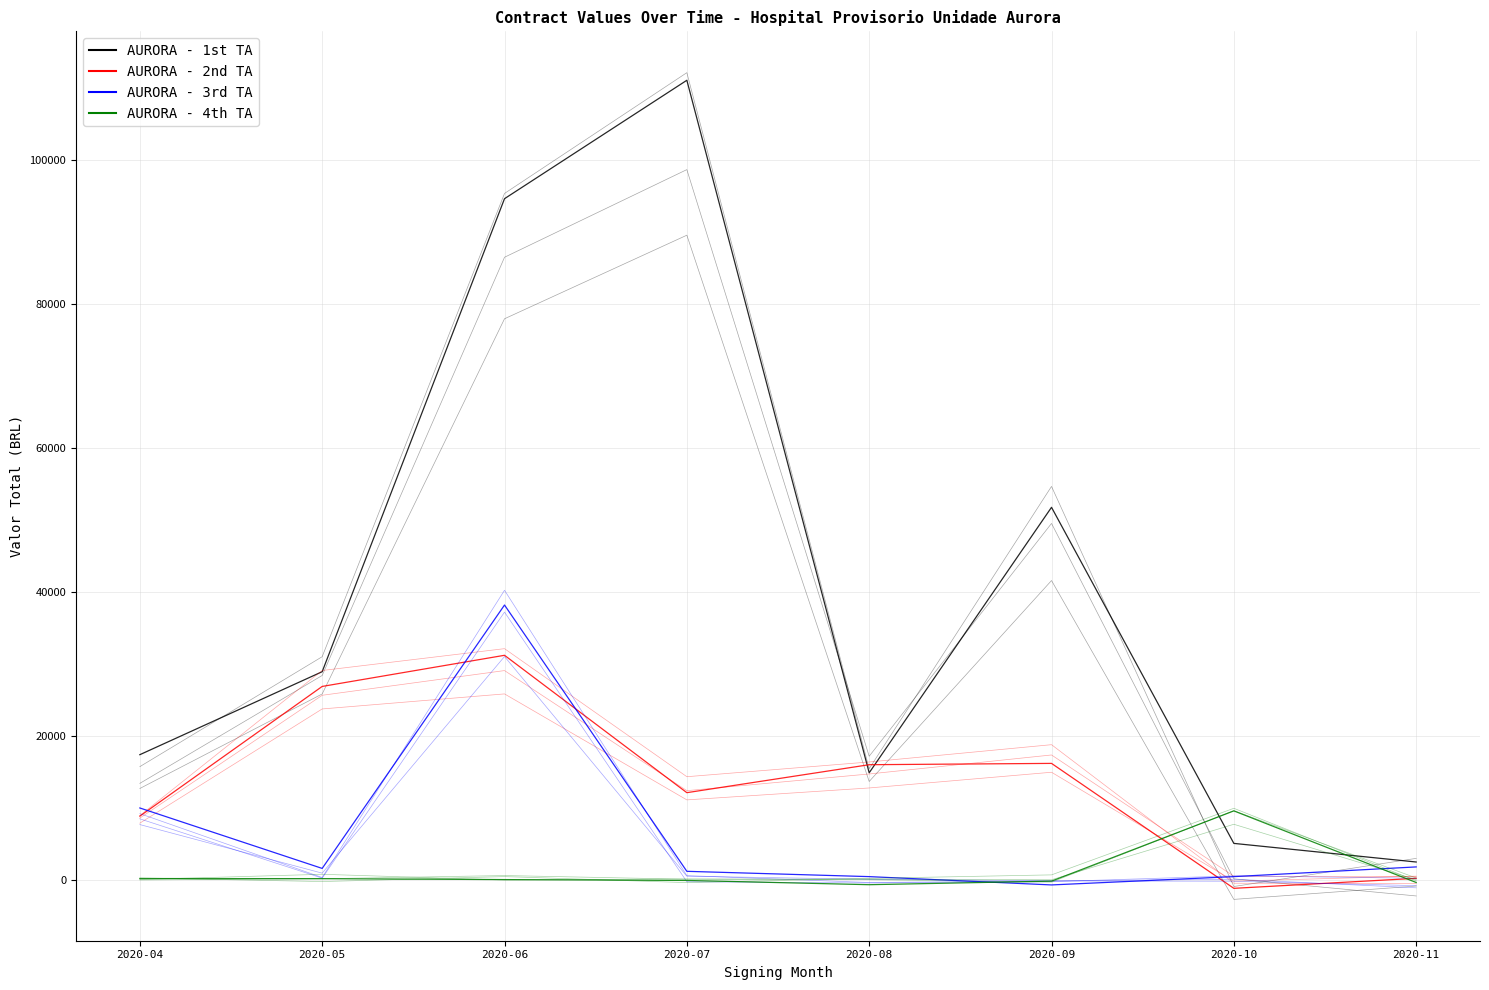

Reading left to right, list all the values displayed in this chart.

AURORA - 1st TA: 17366.5	28901.7	94657.1	111119.8	14846.8	51753.6	5034.4	2446.5
AURORA - 2nd TA: 8825.7	26854.3	31183.5	12085.4	15973.7	16155.4	-1212.6	179.7
AURORA - 3rd TA: 9958.4	1556.4	38169.9	1151.6	415.0	-740.3	414.7	1765.0
AURORA - 4th TA: 148.1	130.5	2.6	-117.3	-707.7	-210.3	9554.6	-401.1